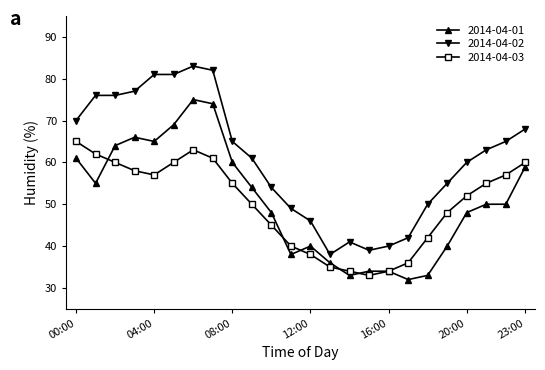

What is the value of the 2014-04-03 point at the 8th from the left?

61